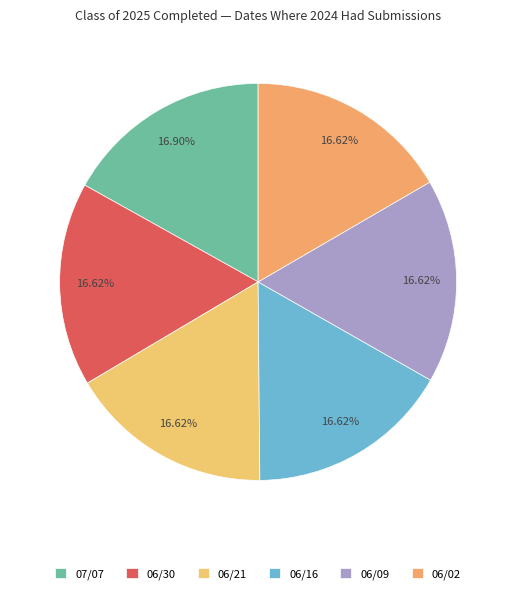

To the nearest percent, what portion does 06/30 represent?

17%